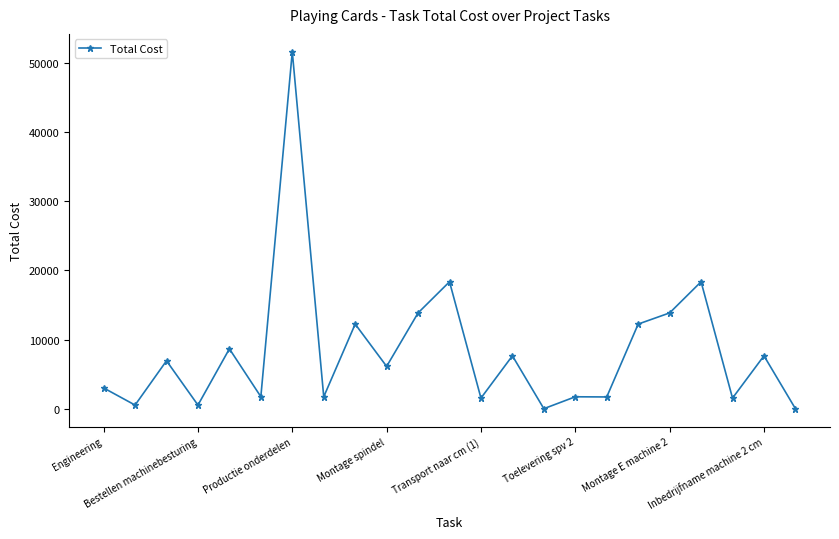

What is the difference between the maximum and minimum values?

51629.0